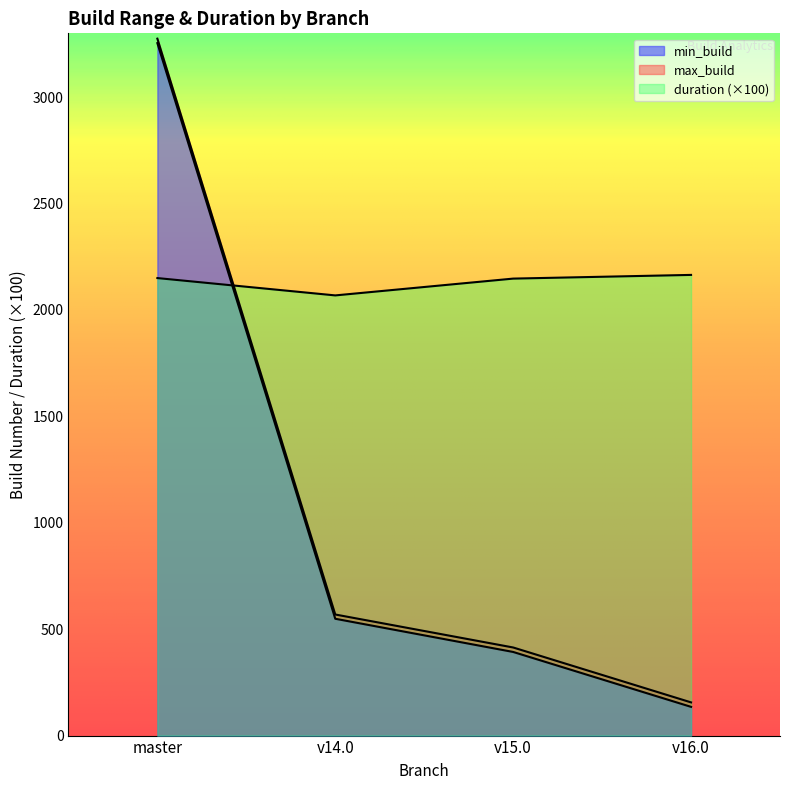

How many lines are shown in the chart?

3